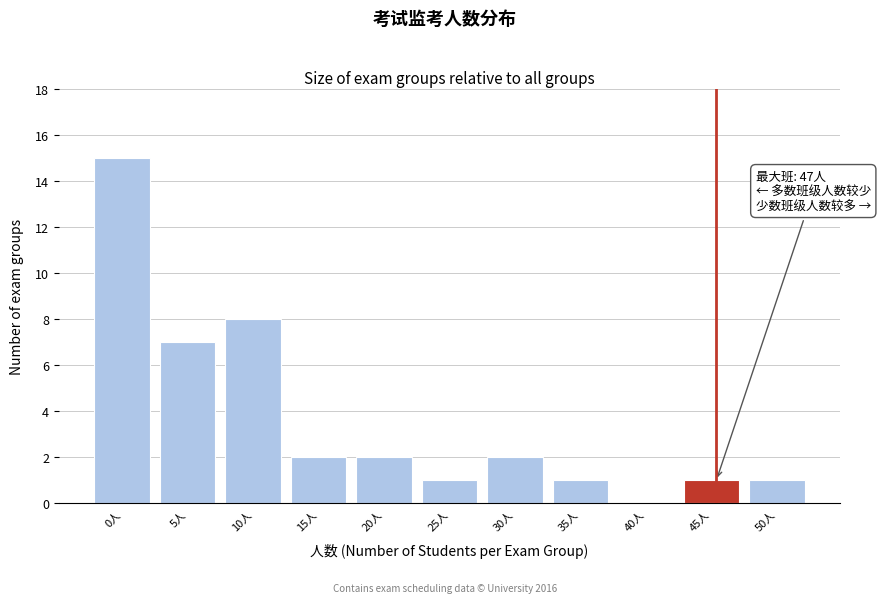

Reading left to right, transcribe all the data shown in this chart.

0人=15	5人=7	10人=8	15人=2	20人=2	25人=1	30人=2	35人=1	40人=0	45人=1	50人=1